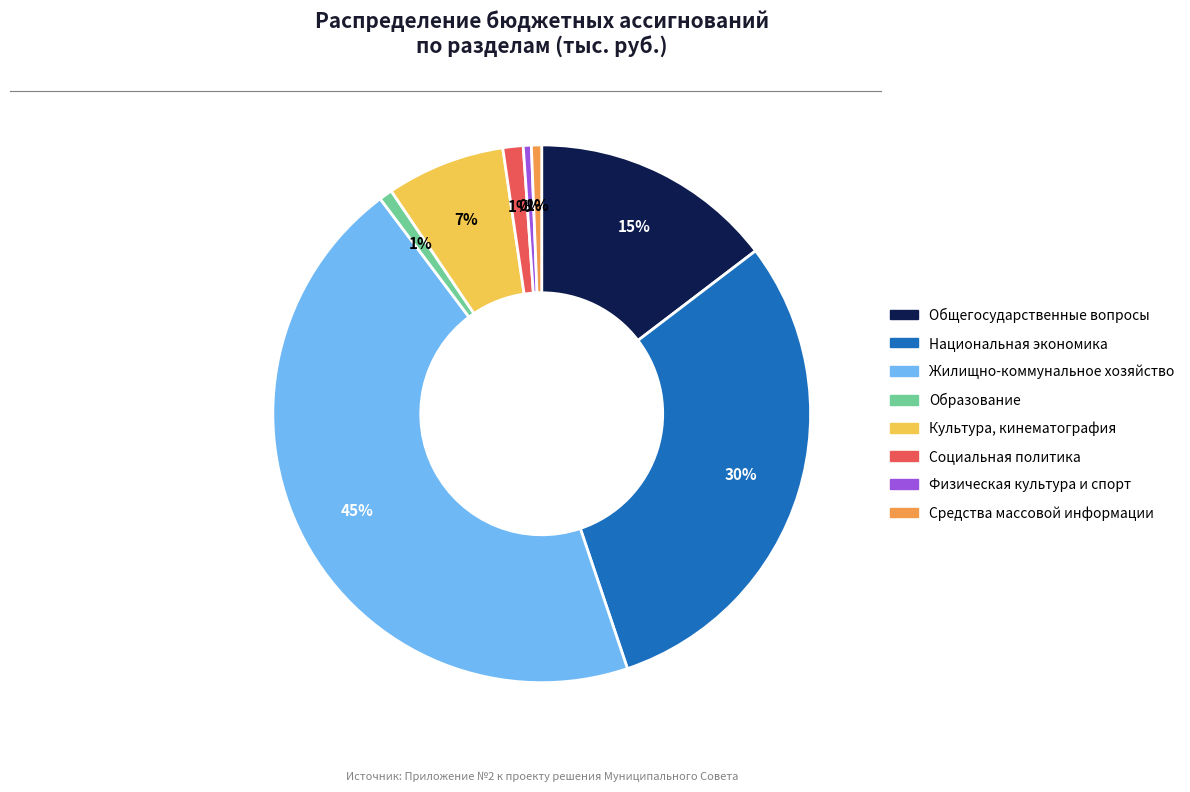

The Социальная политика slice represents 11% of the pie. True or false?

False